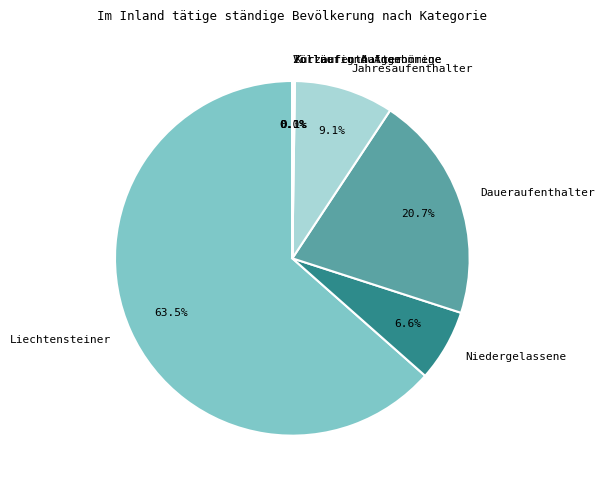

To the nearest percent, what is the difference between the largest and smallest slice percentages?

63%